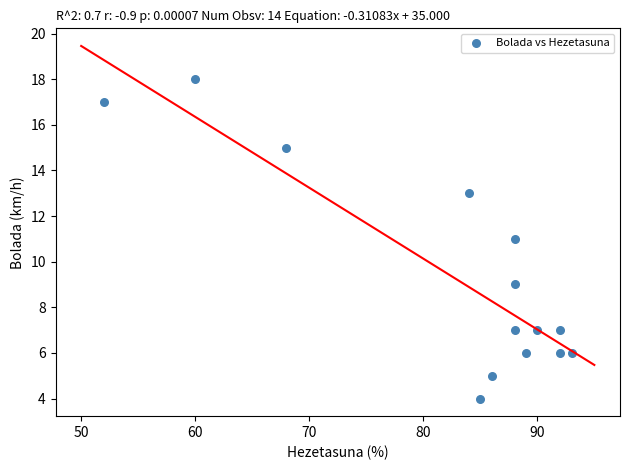

What is the range of X values (max minus min)?

41